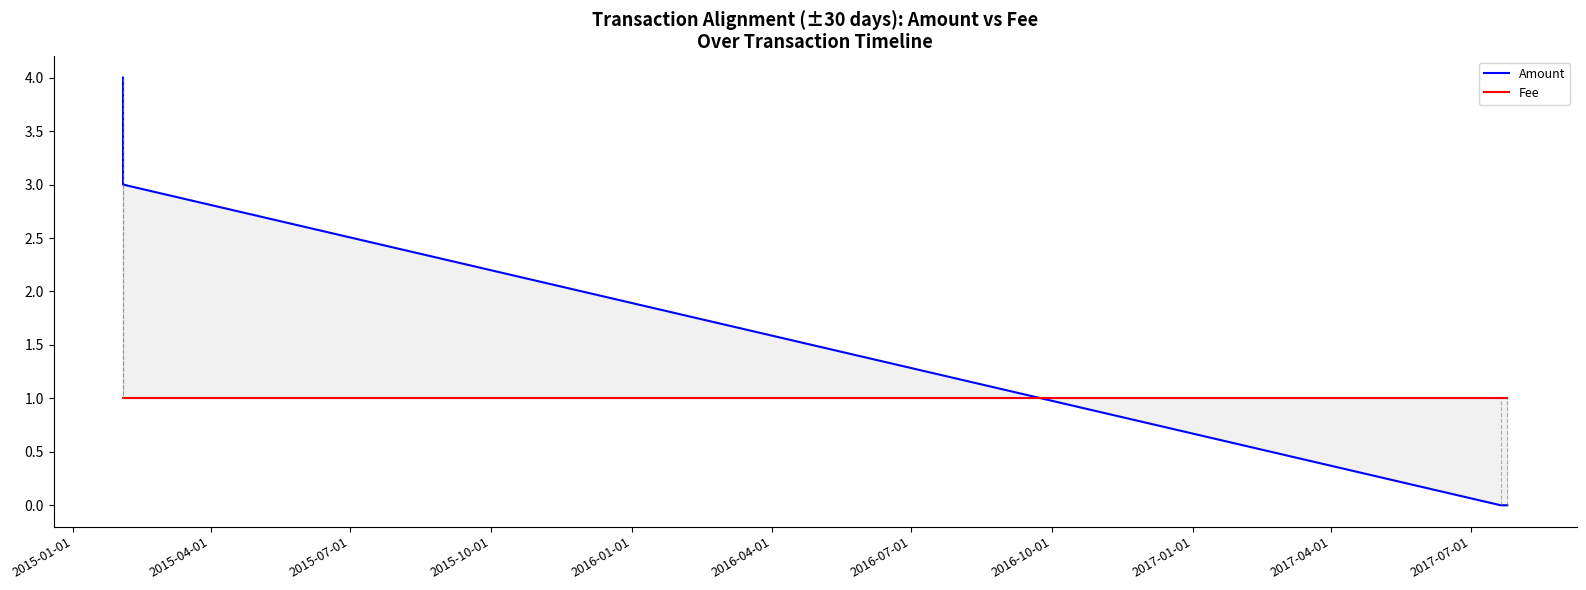

What are all the series names shown in the legend?

Amount, Fee